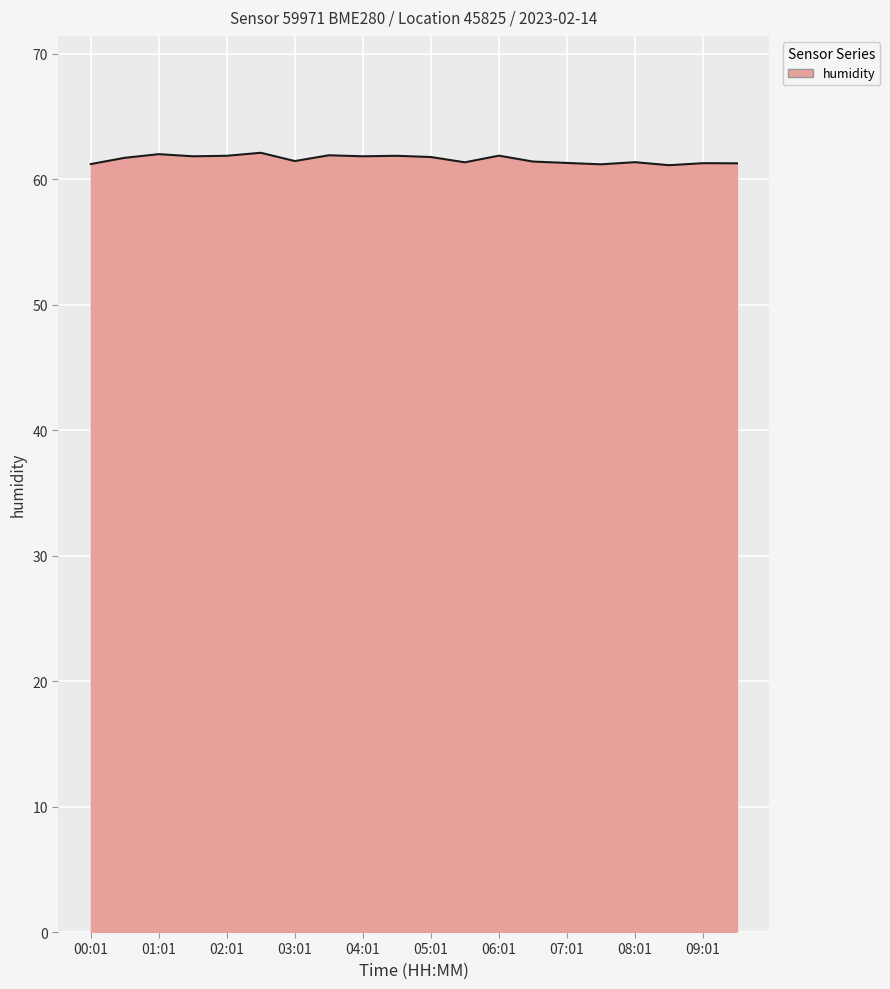

What is the greatest value displayed?

62.1